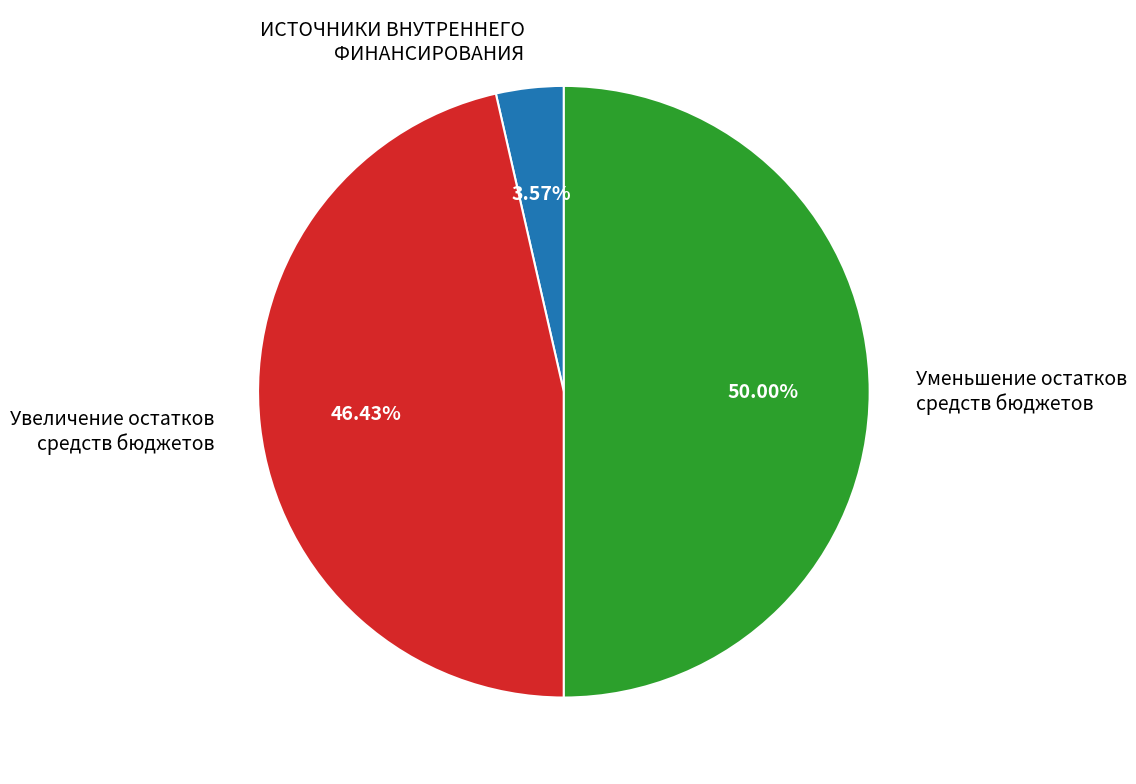

To the nearest percent, what portion does Уменьшение остатков средств бюджетов represent?

50%